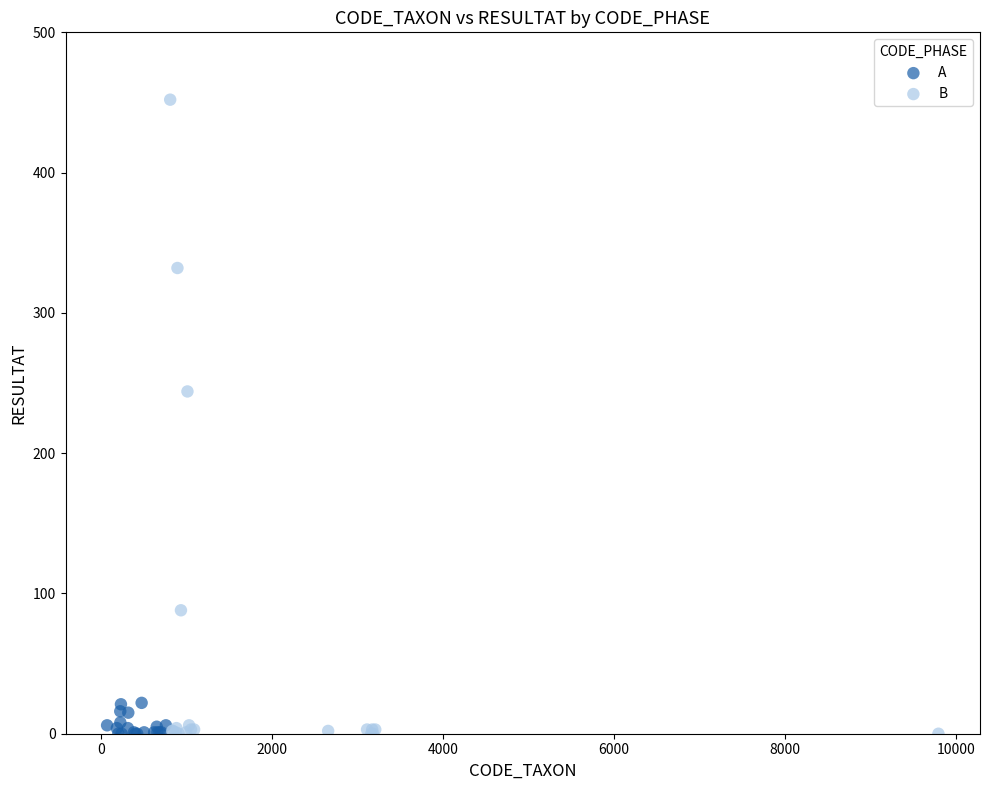

Which series has the widest spread of Y values?

B